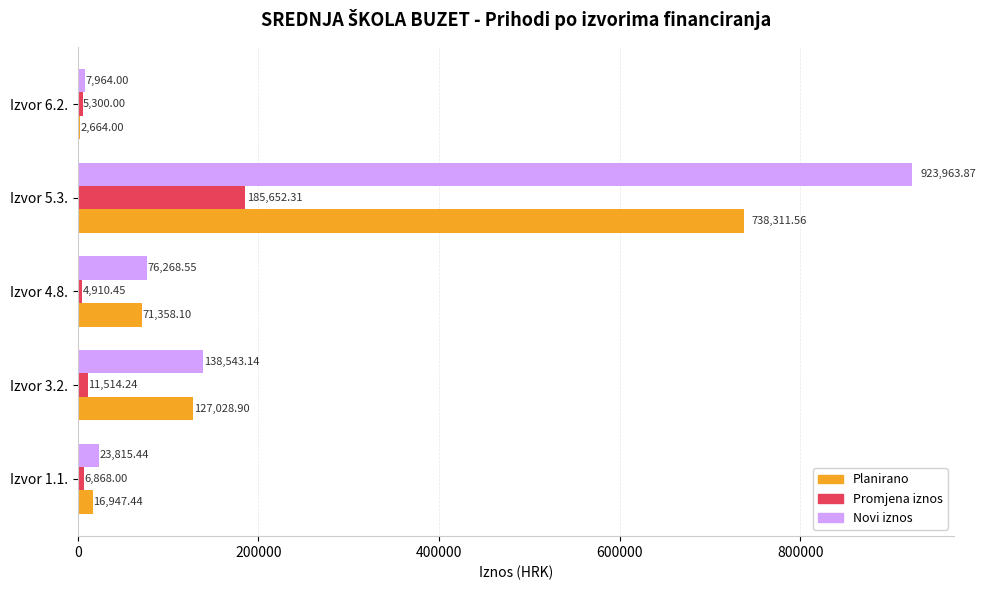

Which series changed the most between Izvor 4.8. and Izvor 5.3.?

Novi iznos